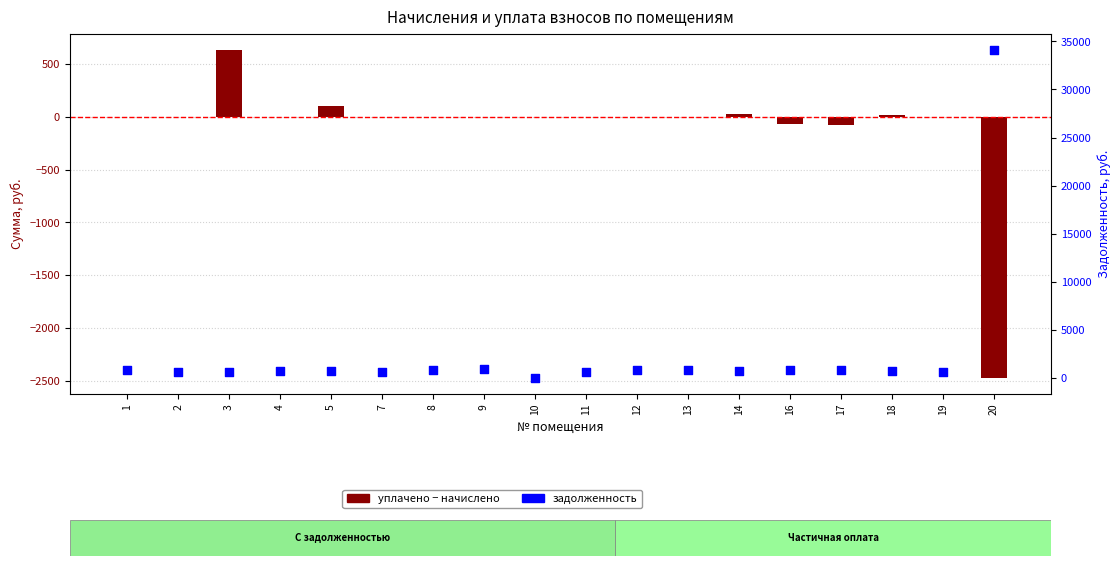

Which series has the largest total across all categories?

задолженность